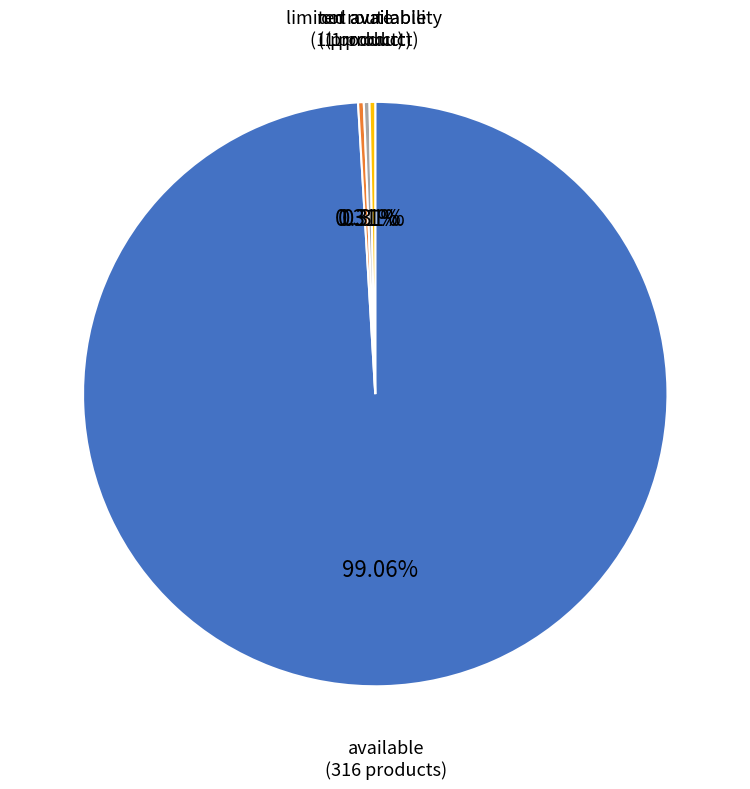

Does any single category account for the majority?

Yes